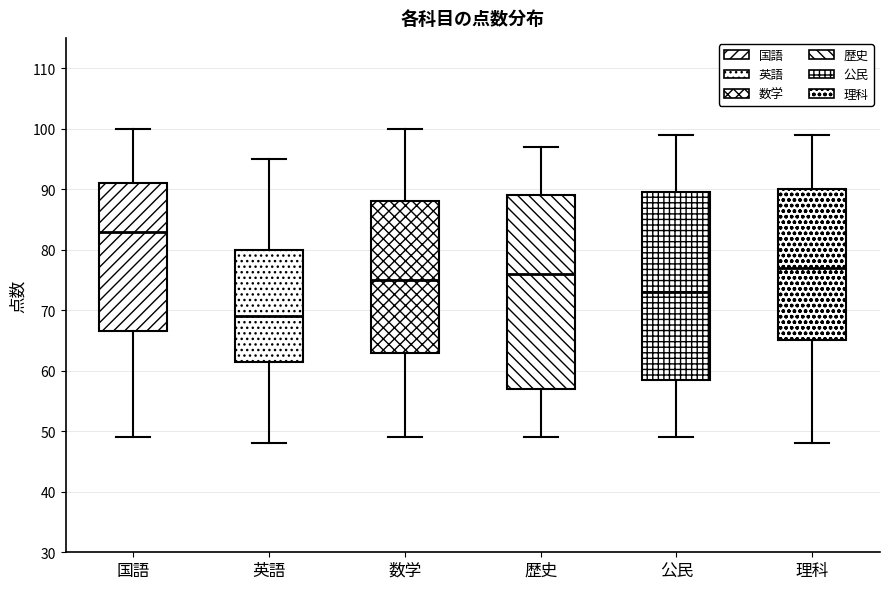

Reading left to right, read every box against the y-axis: the position of its median line, the range the box covers, and the ends of its whiskers. The values are not printed on the chart, so give them approximately, as read against the axis.

国語: median 83, box 67 to 91, whiskers 49 to 100
英語: median 69, box 62 to 80, whiskers 48 to 95
数学: median 75, box 63 to 88, whiskers 49 to 100
歴史: median 76, box 57 to 89, whiskers 49 to 97
公民: median 73, box 59 to 90, whiskers 49 to 99
理科: median 77, box 65 to 90, whiskers 48 to 99